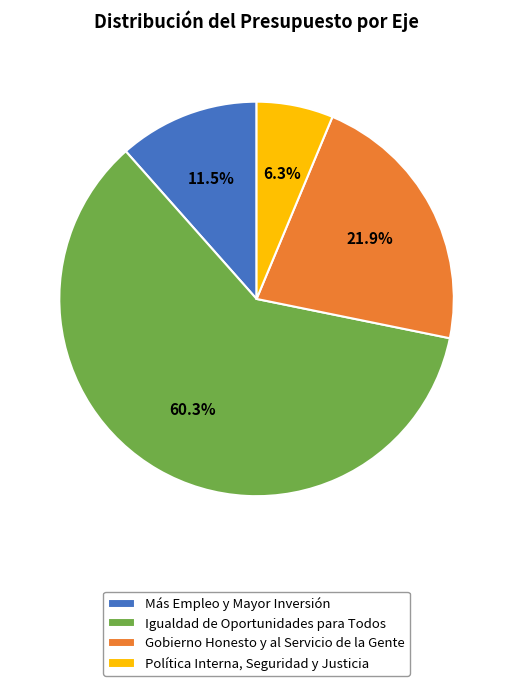

The Igualdad de Oportunidades para Todos slice represents 60% of the pie. True or false?

True